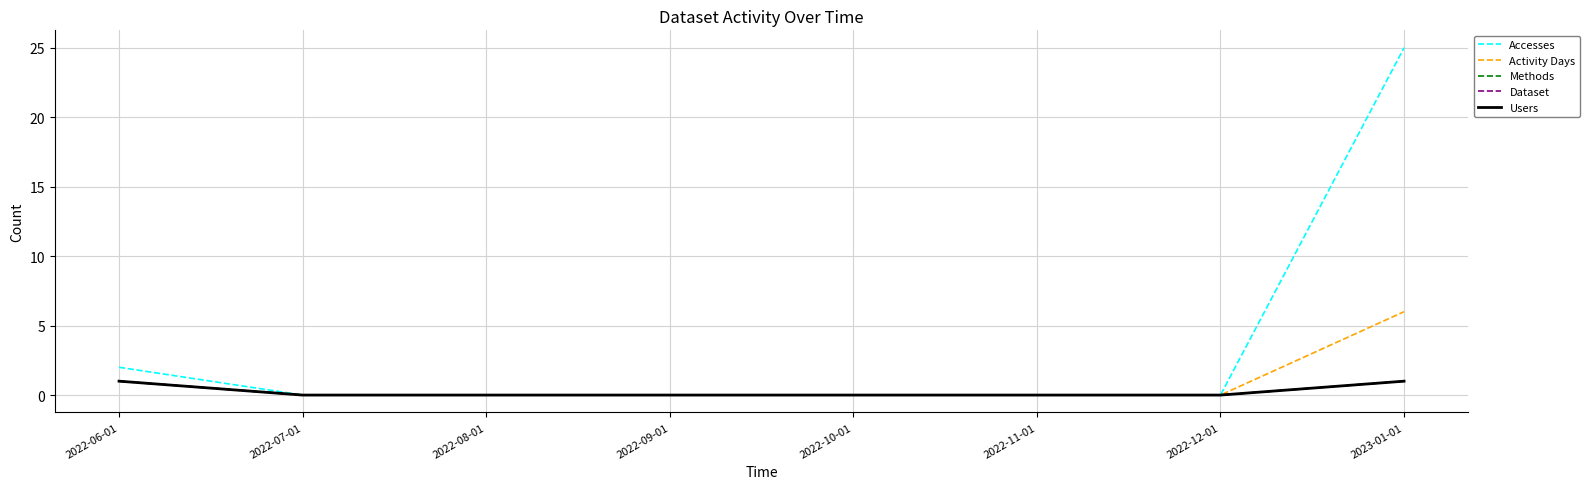

True or false: Dataset has more than 1 points higher than both neighbors.

False